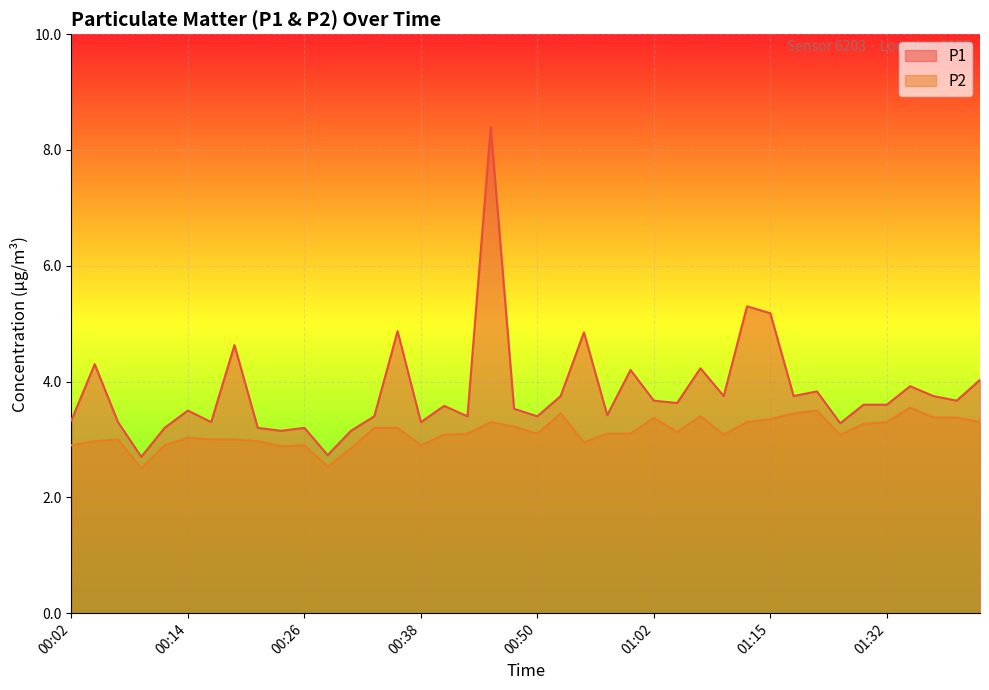

The P2 series shows 3.5 at 00:53. True or false?

True